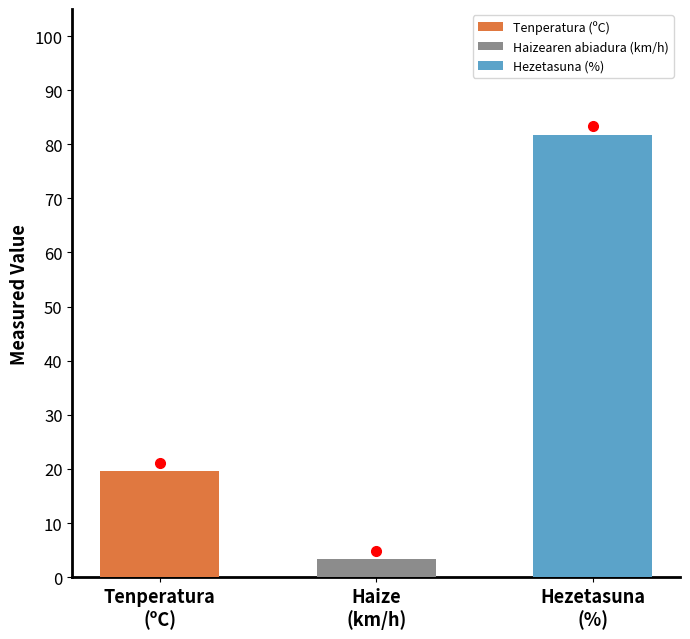

List the series in order of their peak value, highest first.

Hezetasuna (%), Tenperatura (ºC), Haizearen abiadura (km/h)